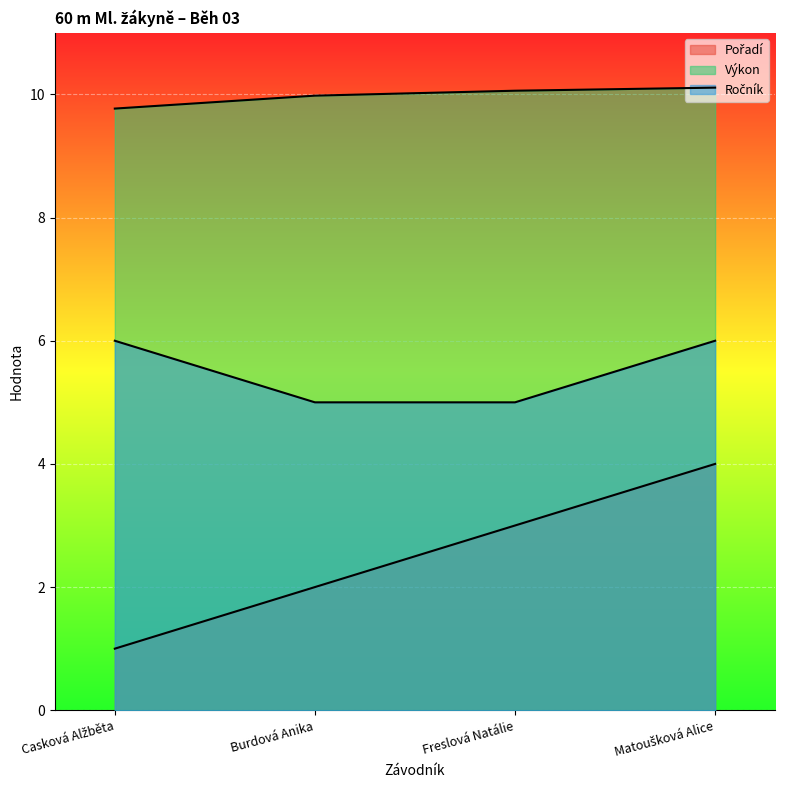

Reading left to right, transcribe all the data shown in this chart.

Pořadí: Casková Alžběta=1.0	Burdová Anika=2.0	Freslová Natálie=3.0	Matoušková Alice=4.0
Výkon: Casková Alžběta=9.8	Burdová Anika=10.0	Freslová Natálie=10.1	Matoušková Alice=10.1
Ročník: Casková Alžběta=6.0	Burdová Anika=5.0	Freslová Natálie=5.0	Matoušková Alice=6.0